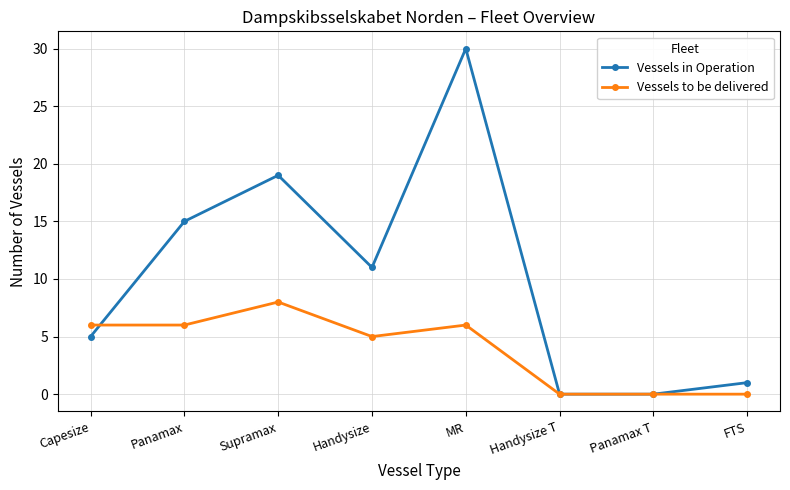

Reading left to right, extract all data points from this chart.

Vessels in Operation: 5	15	19	11	30	0	0	1
Vessels to be delivered: 6	6	8	5	6	0	0	0